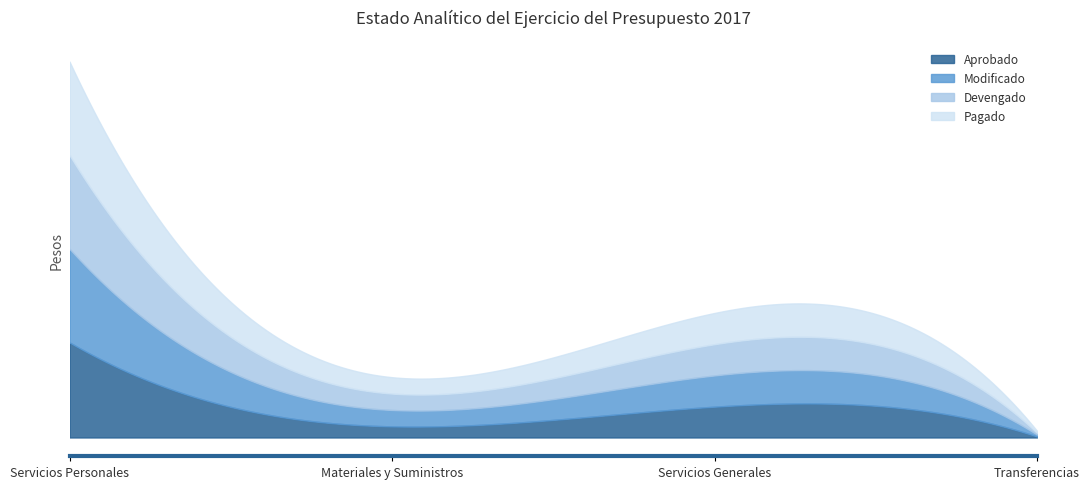

Does the chart display data point markers on the line(s)?

No